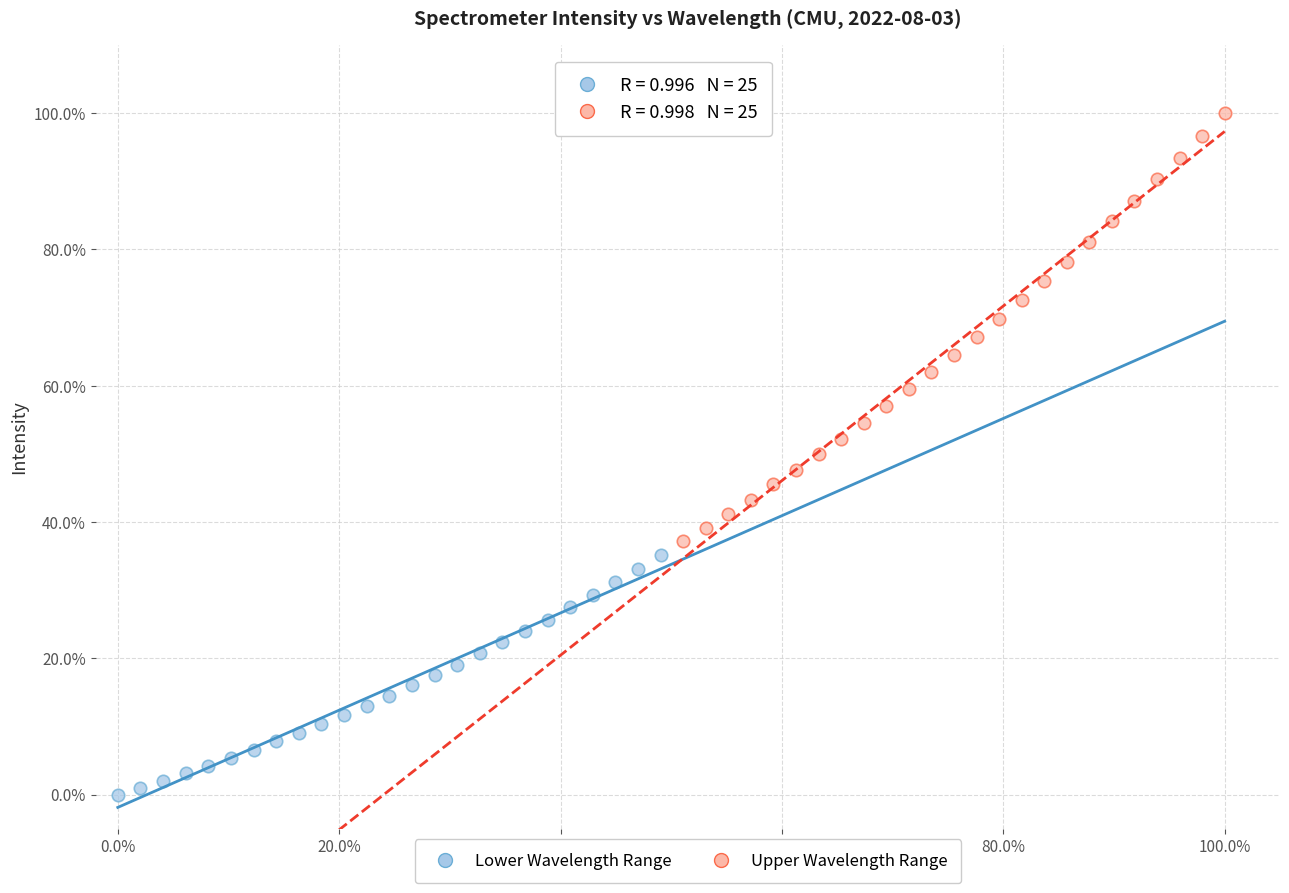

What are all the series names shown in the legend?

Lower Wavelength Range, Upper Wavelength Range